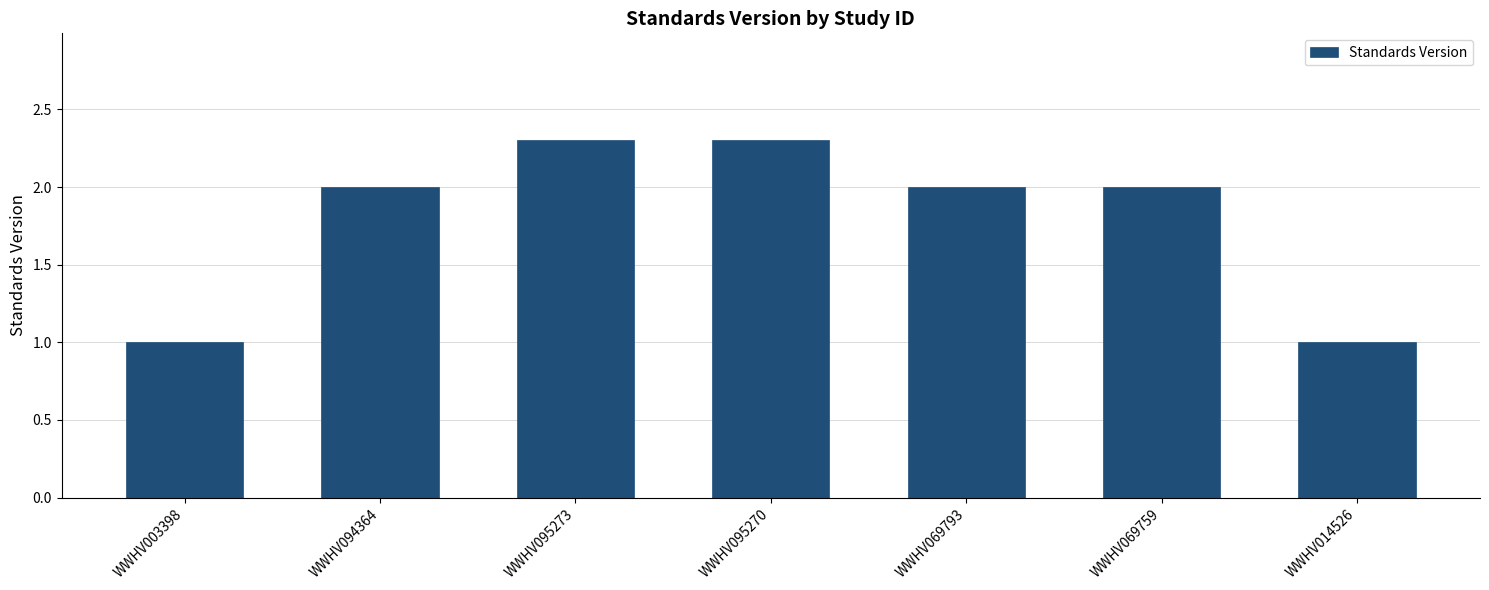

What is the value of the 2nd bar from the left?

2.0